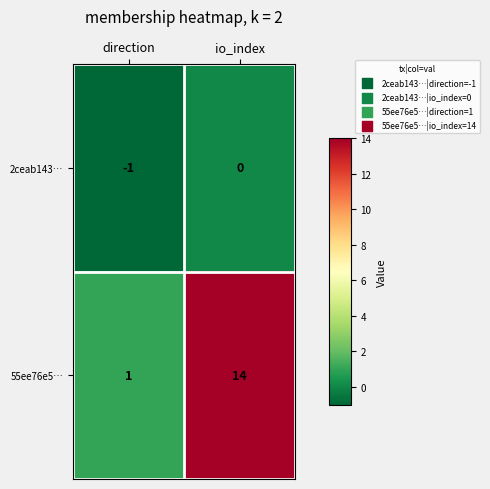

True or false: 55ee76e5… has a value of 1 at direction.

True